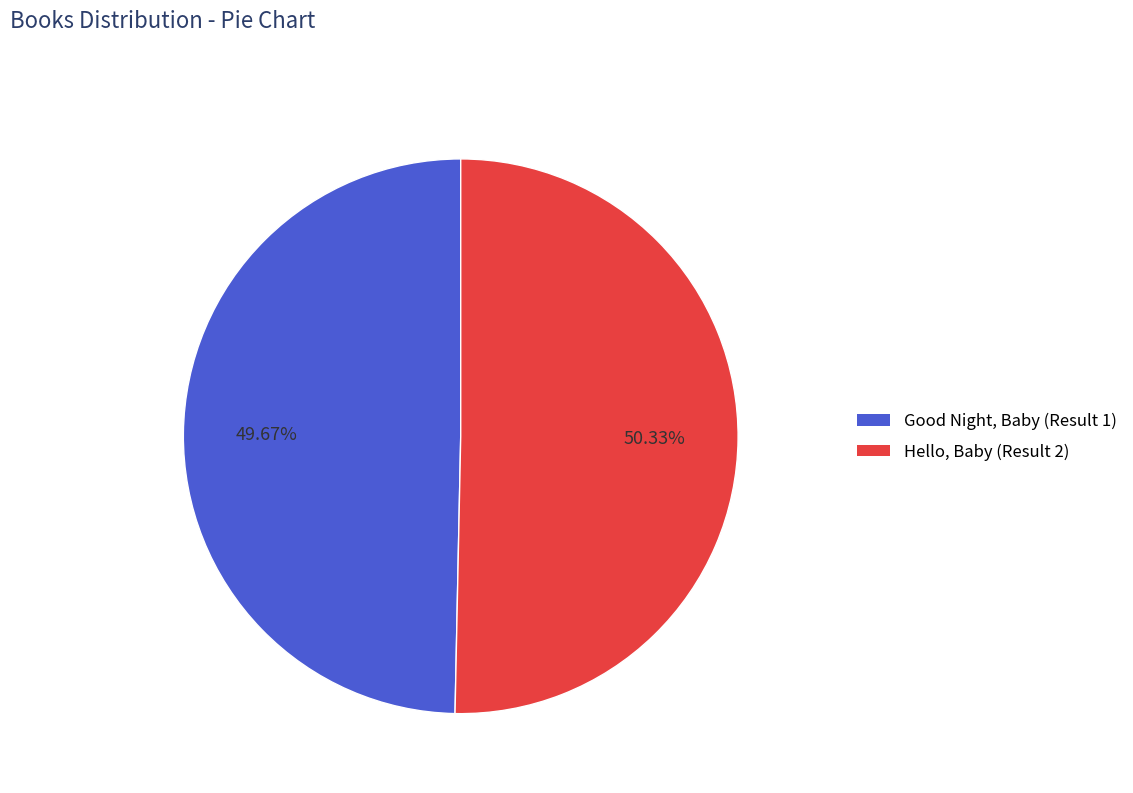

Which category has the smallest portion of the pie?

Good Night, Baby (Result 1)